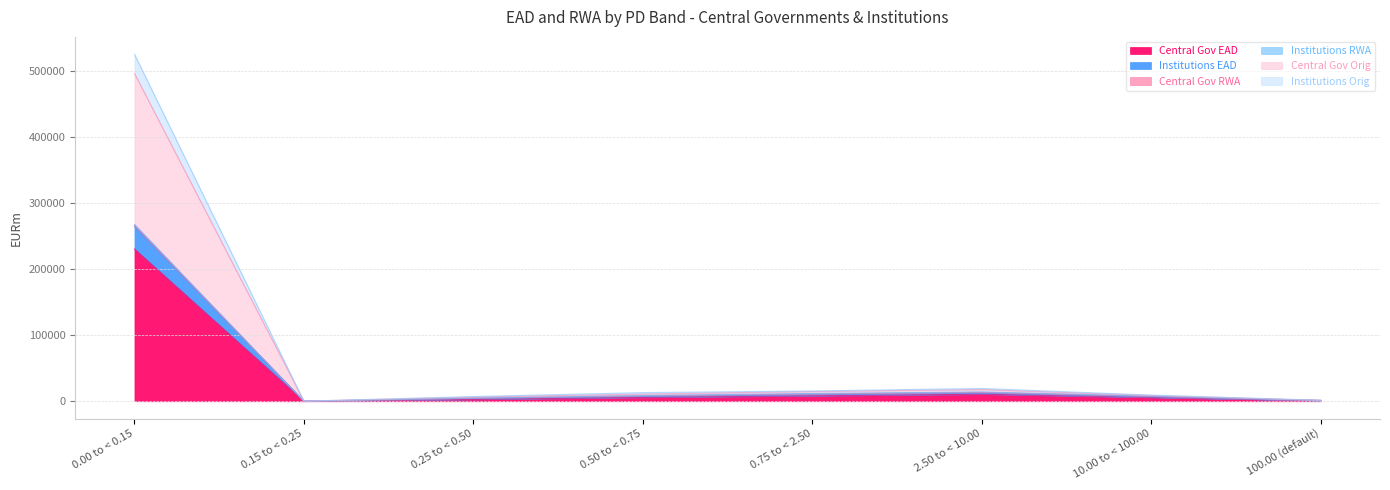

True or false: Central Gov EAD has more than 1 interior local peaks.

False